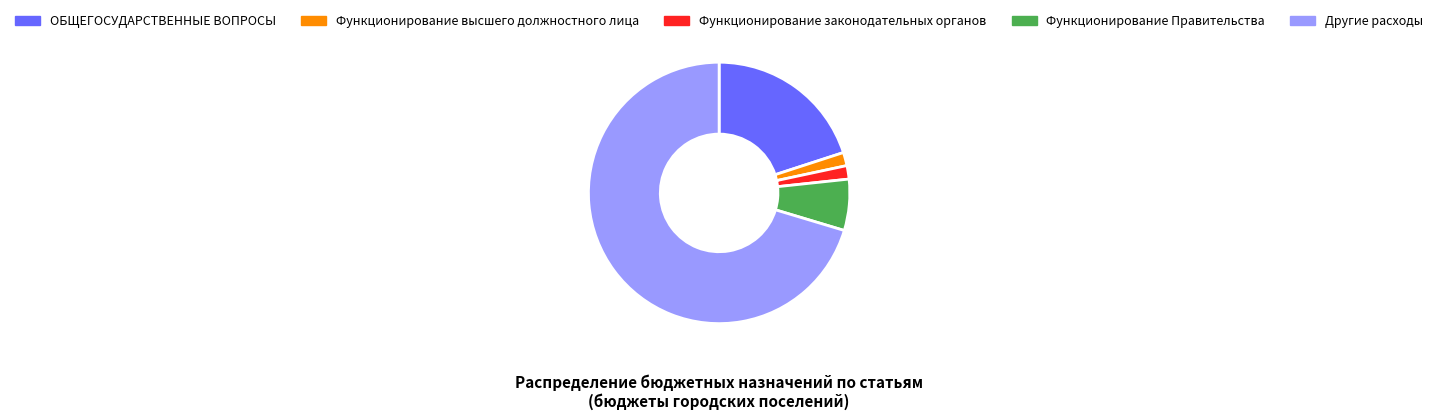

Which slice is the largest?

Другие расходы